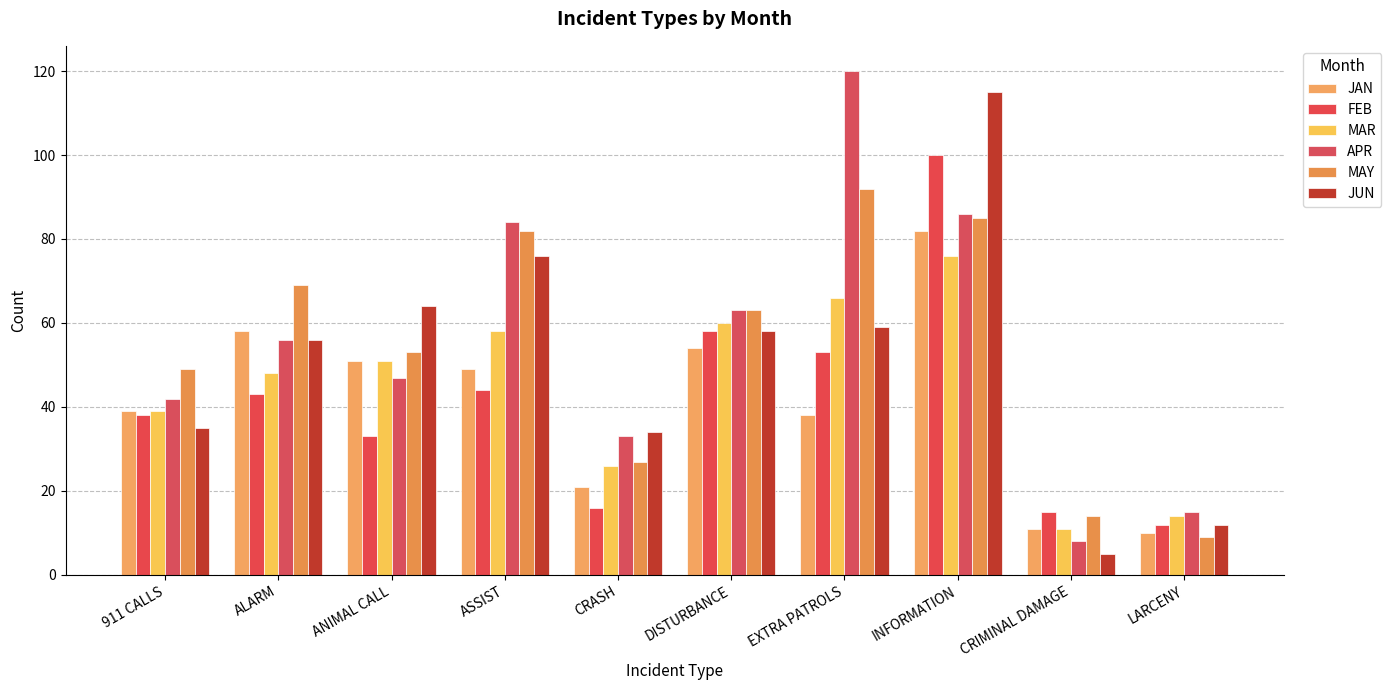

What are all the series names shown in the legend?

JAN, FEB, MAR, APR, MAY, JUN